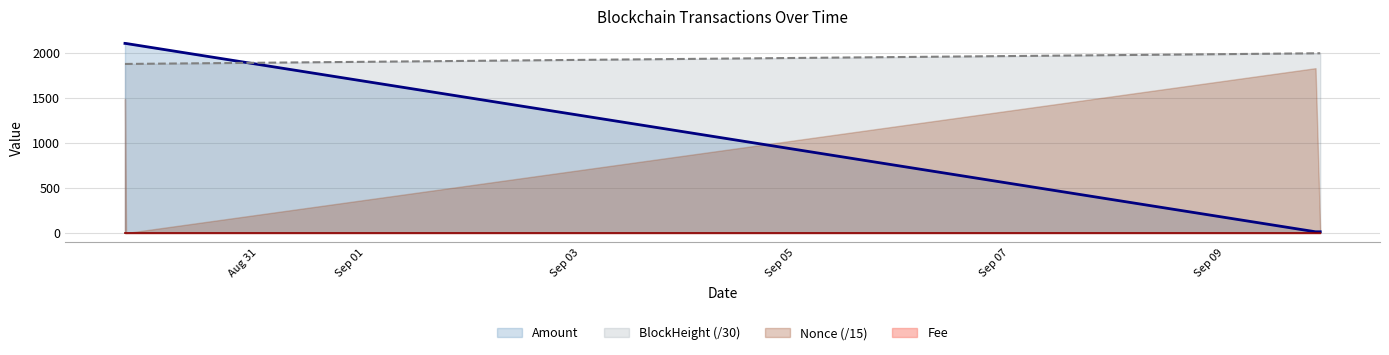

How many values in the Amount series exceed 2101?

2